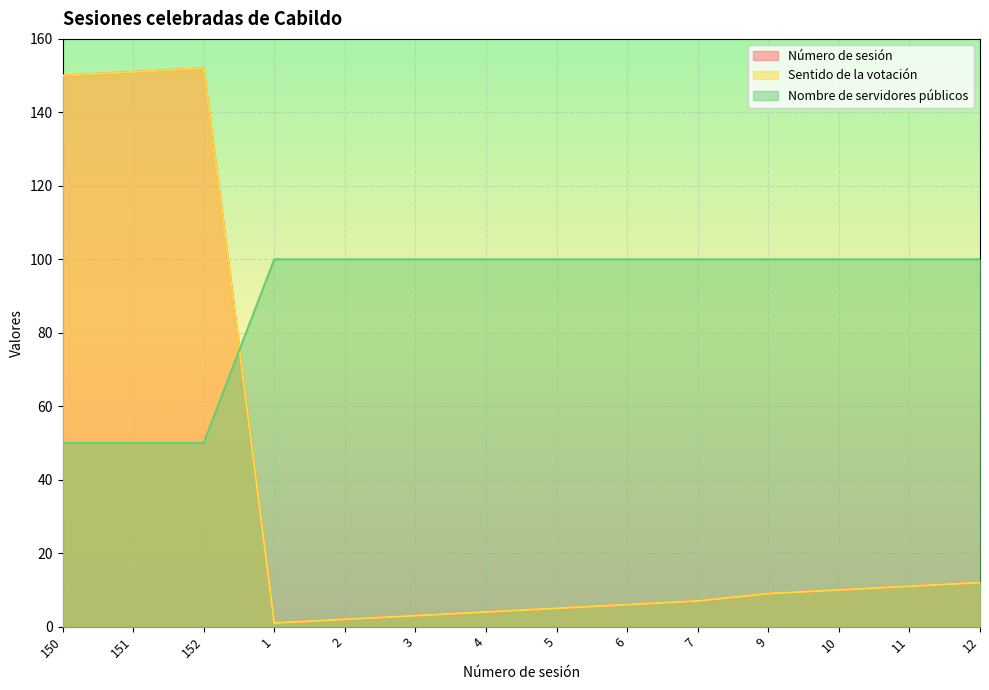

Which label corresponds to the smallest value in the chart?

1